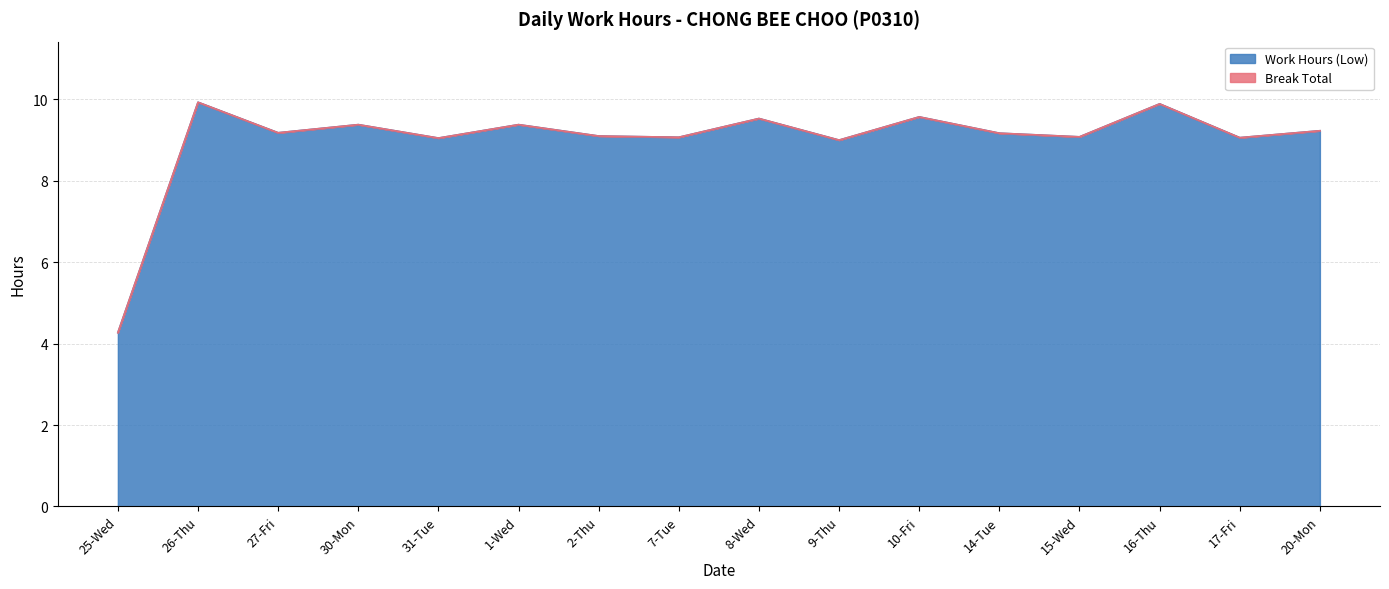

True or false: there are more than 0 points higher than both neighbors.

True